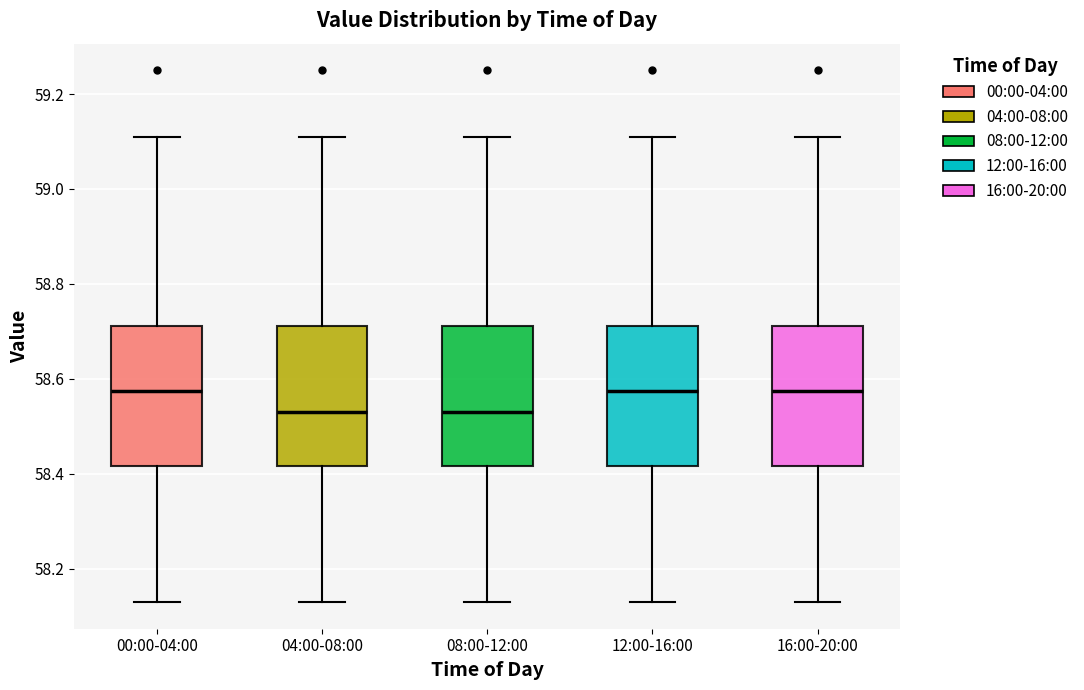

Reading left to right, transcribe this box plot: for each box, give where its median line is, the range the box spans, and where its two whiskers end, as read against the y-axis. The values are not printed on the chart, so give them approximately, as read against the axis.

00:00-04:00: median 58.58, box 58.42 to 58.72, whiskers 58.14 to 59.12
04:00-08:00: median 58.54, box 58.42 to 58.72, whiskers 58.14 to 59.12
08:00-12:00: median 58.54, box 58.42 to 58.72, whiskers 58.14 to 59.12
12:00-16:00: median 58.58, box 58.42 to 58.72, whiskers 58.14 to 59.12
16:00-20:00: median 58.58, box 58.42 to 58.72, whiskers 58.14 to 59.12